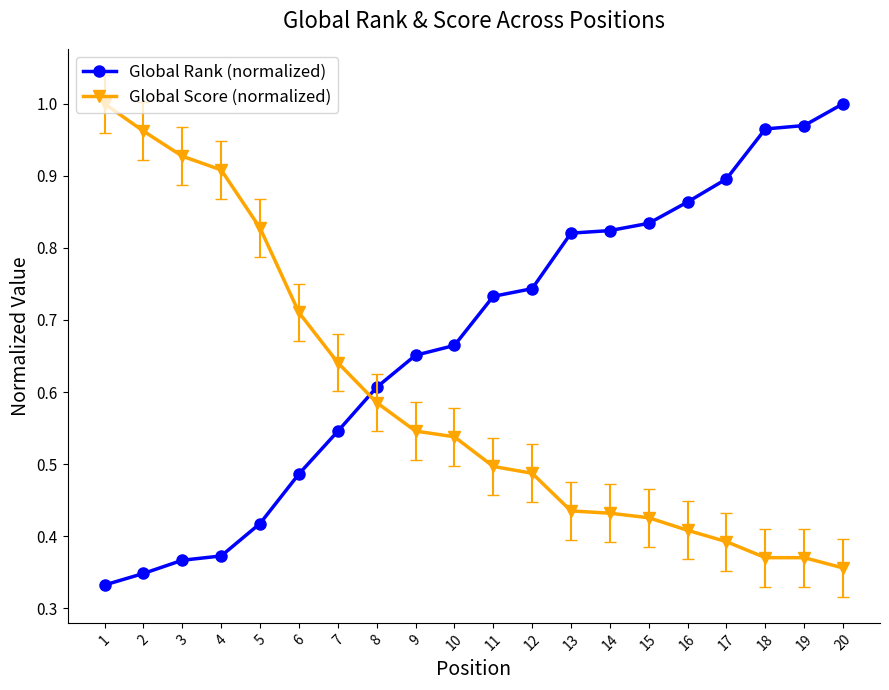

Count the number of categories in the chart.

20